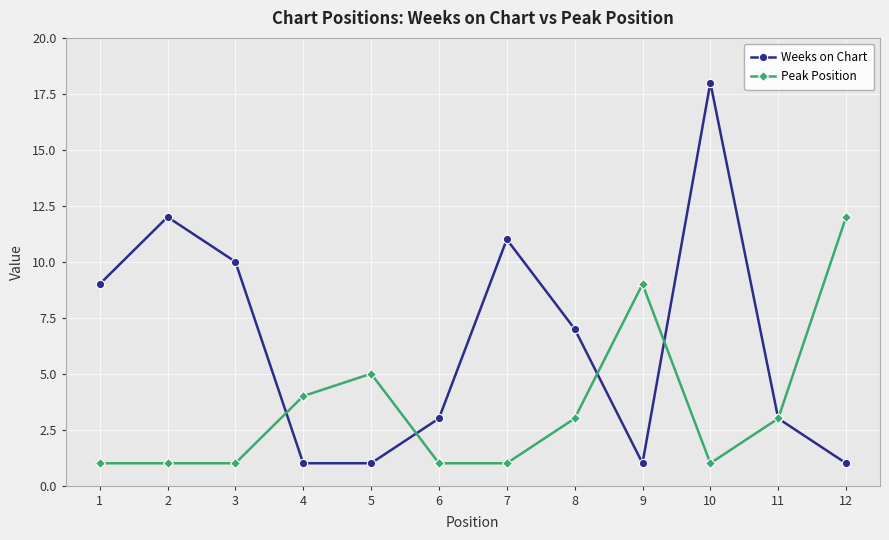

Which series has the widest spread of values?

Weeks on Chart